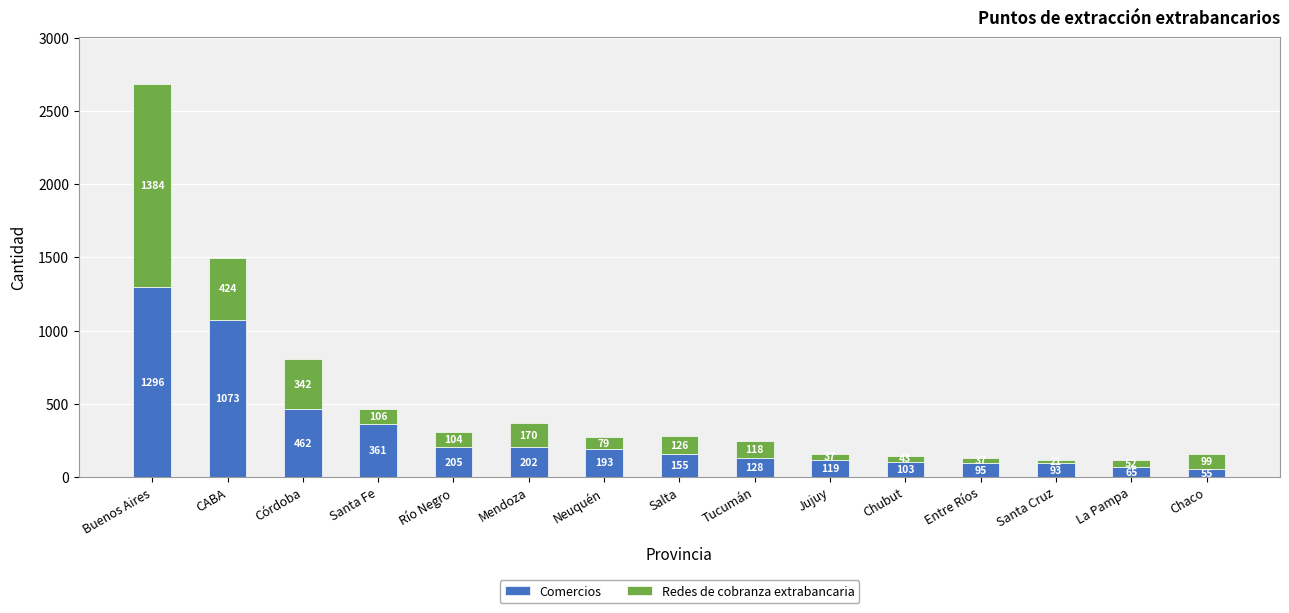

Read the Comercios value at Neuquén.

193